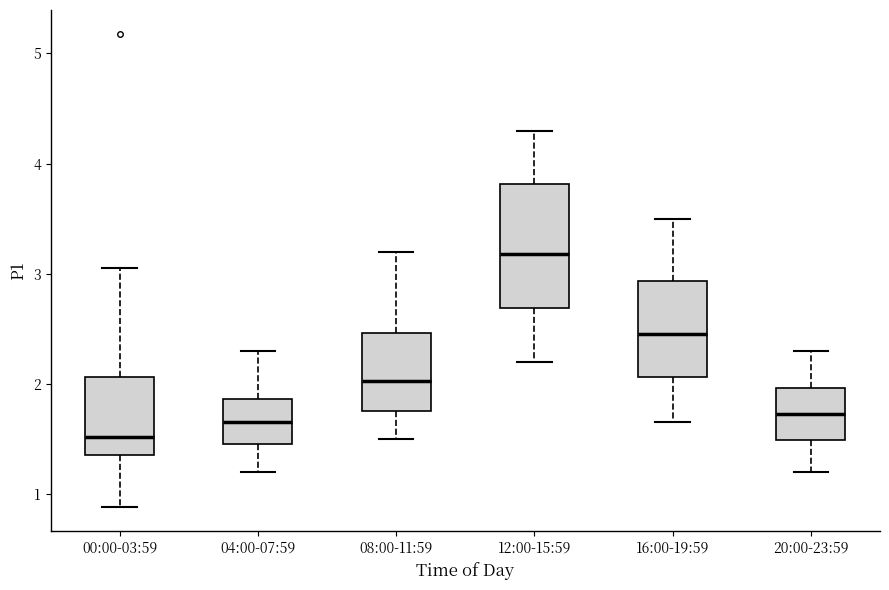

Reading left to right, transcribe this box plot: for each box, give where its median line is, the range the box spans, and where its two whiskers end, as read against the y-axis. The values are not printed on the chart, so give them approximately, as read against the axis.

00:00-03:59: median 1.5, box 1.4 to 2.1, whiskers 0.9 to 3.1
04:00-07:59: median 1.7, box 1.5 to 1.9, whiskers 1.2 to 2.3
08:00-11:59: median 2.0, box 1.8 to 2.5, whiskers 1.5 to 3.2
12:00-15:59: median 3.2, box 2.7 to 3.8, whiskers 2.2 to 4.3
16:00-19:59: median 2.5, box 2.1 to 2.9, whiskers 1.7 to 3.5
20:00-23:59: median 1.7, box 1.5 to 2.0, whiskers 1.2 to 2.3